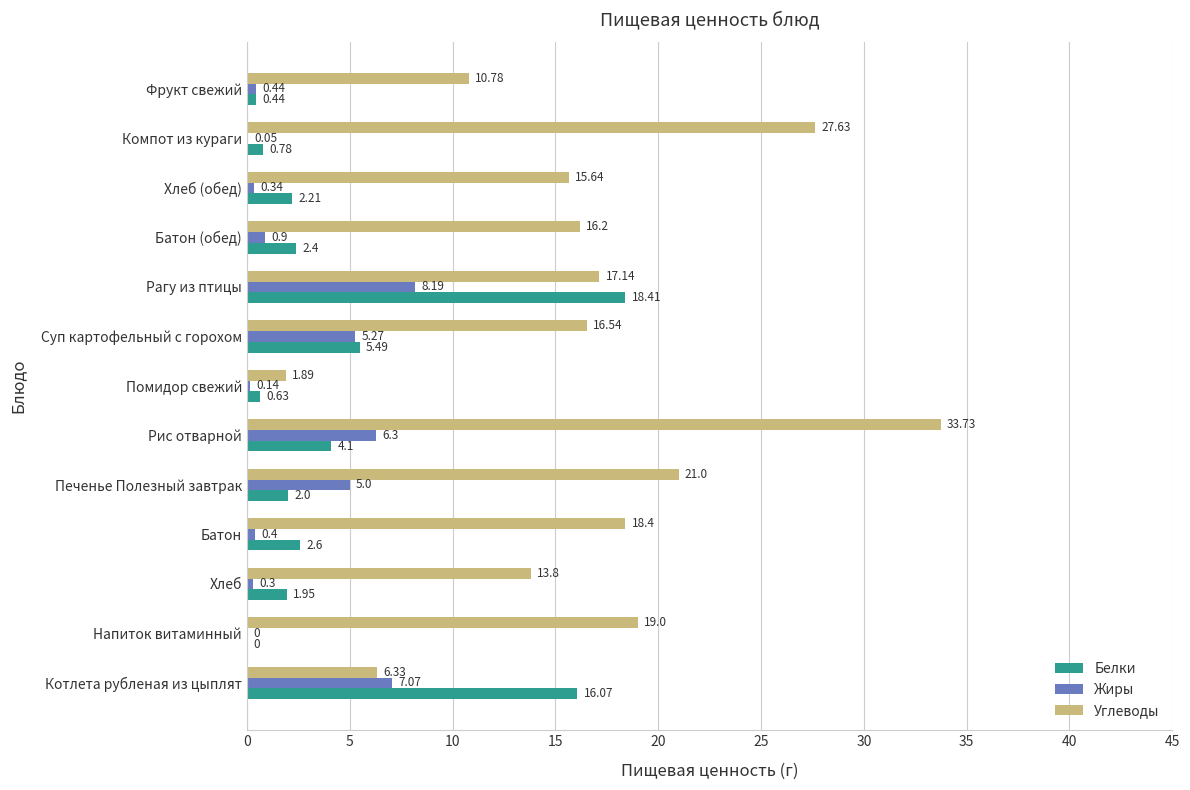

At which label is Белки closest to 9?

Суп картофельный с горохом